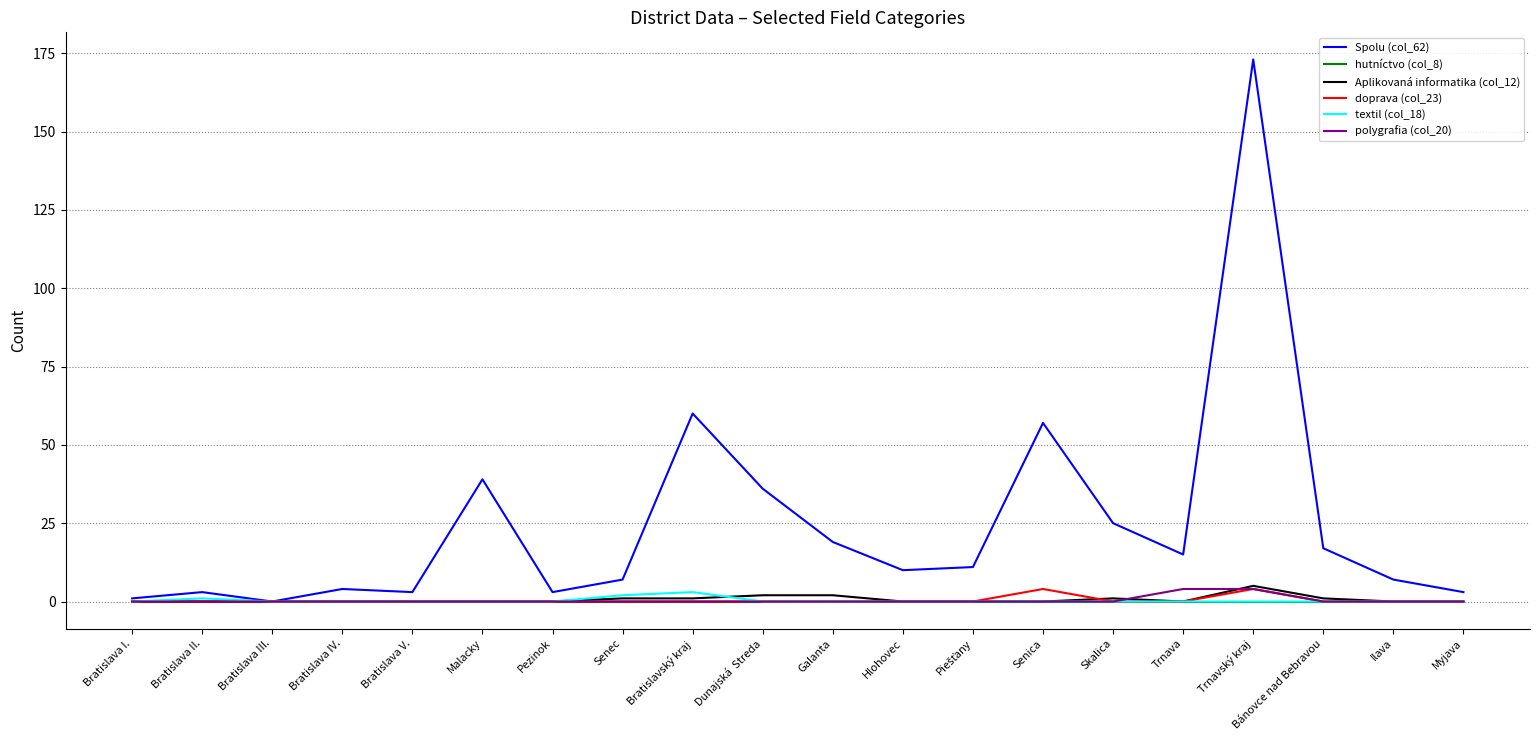

How many lines are shown in the chart?

6